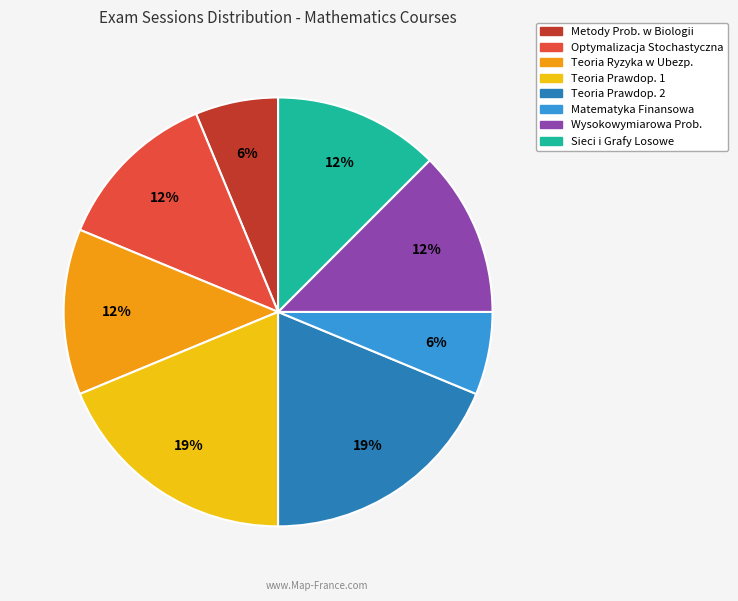

To the nearest percent, what is the average slice percentage?

12%